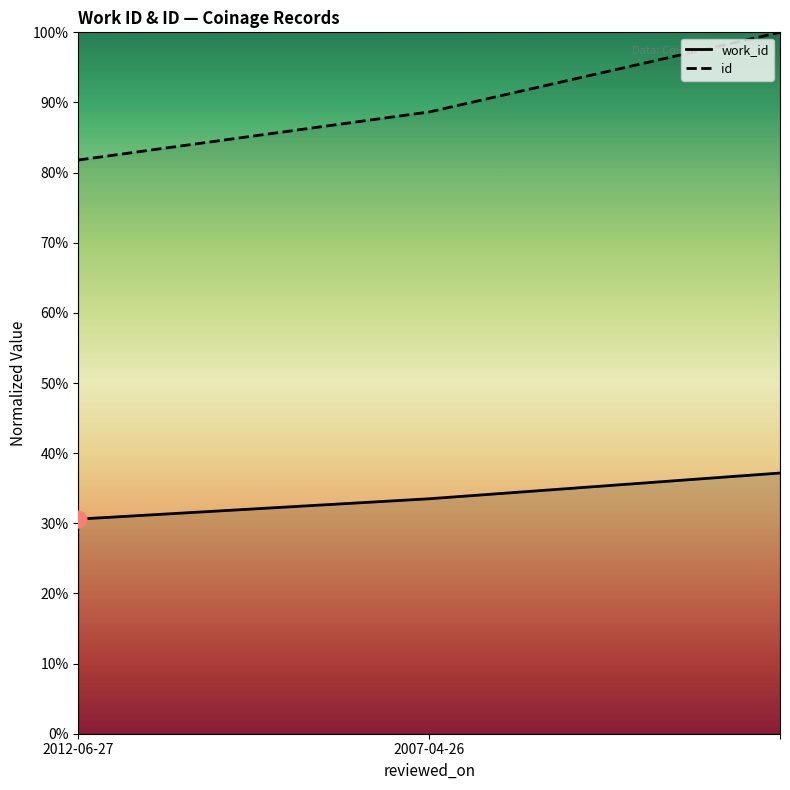

At how many categories does at least one series exceed 15624?

3